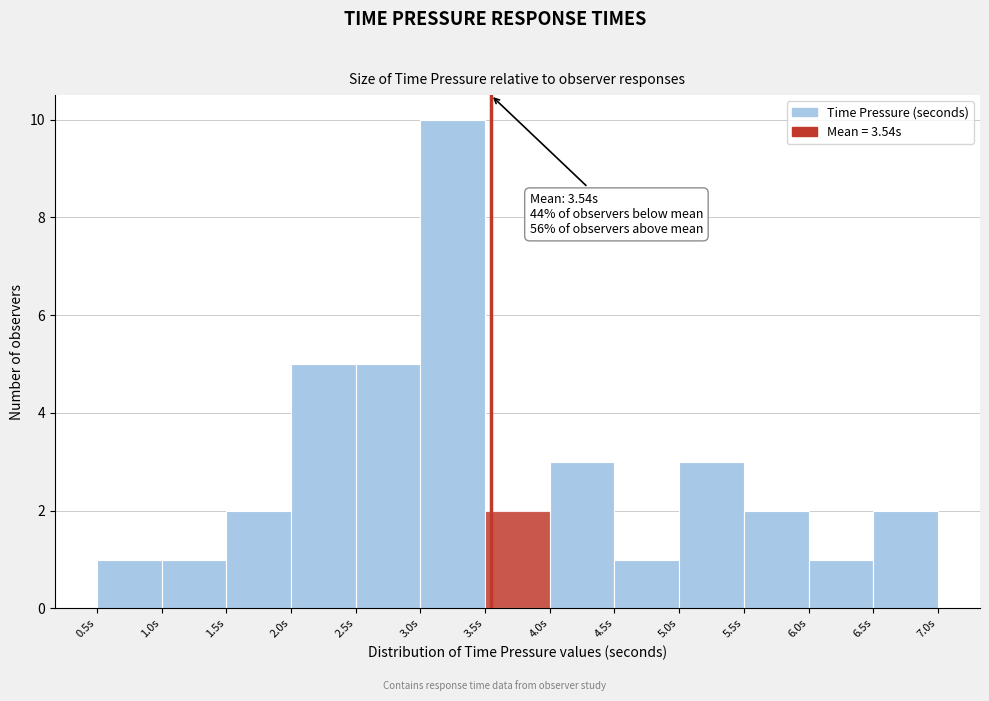

Over which range of the x-axis is the bar tallest?

3.0 to 3.5